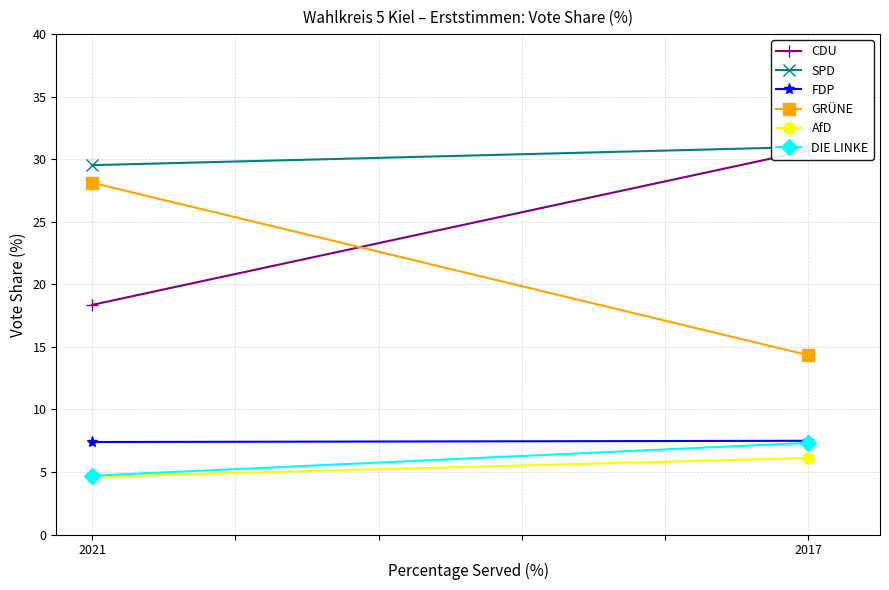

Count the SPD values in the range 29 to 30.

1